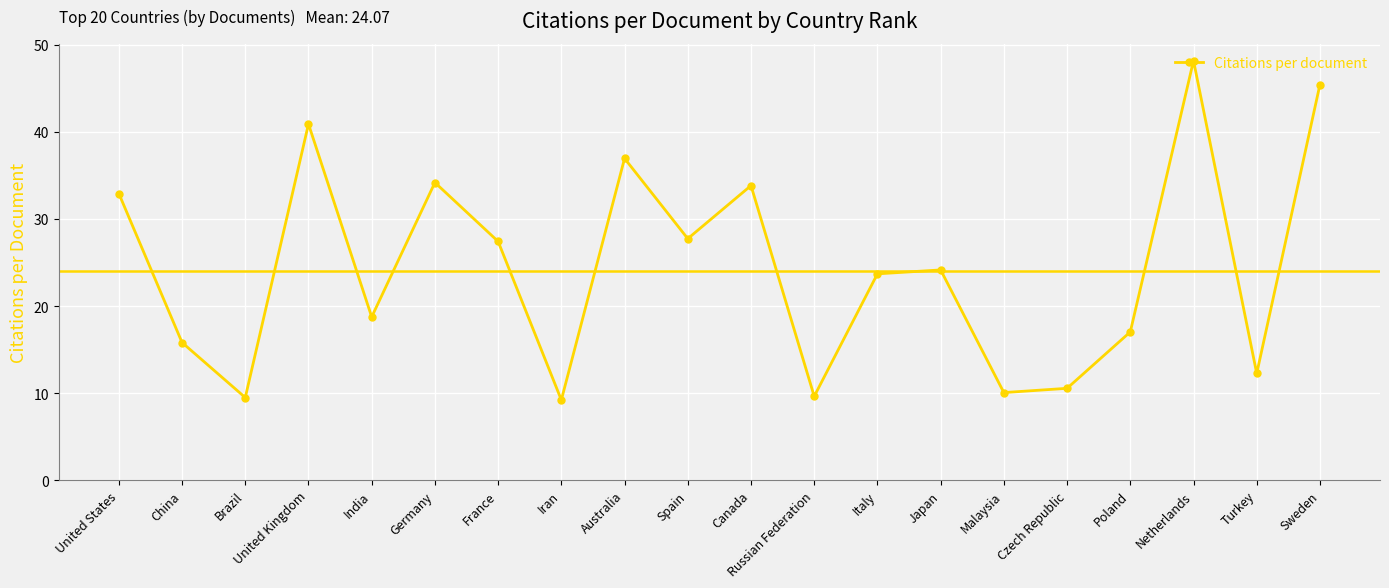

What is the difference between the maximum and second lowest values?

38.7